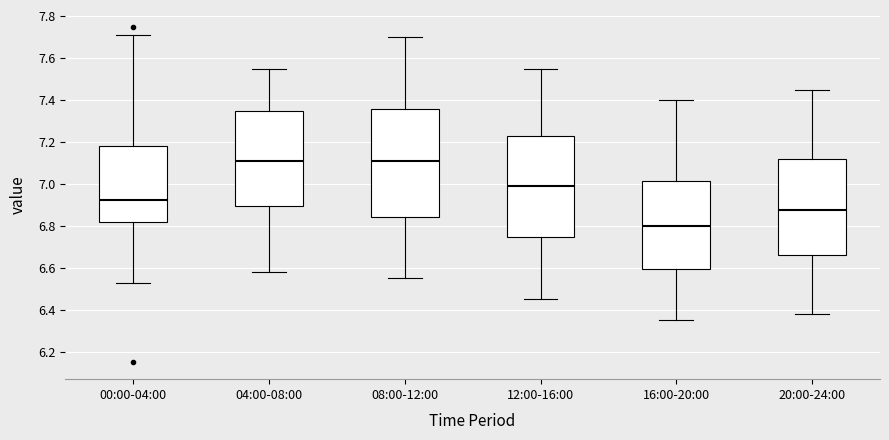

Where is the upper edge of the box for 20:00-24:00 on the y-axis? The values are not printed on the chart, so give them approximately, as read against the axis.

7.12